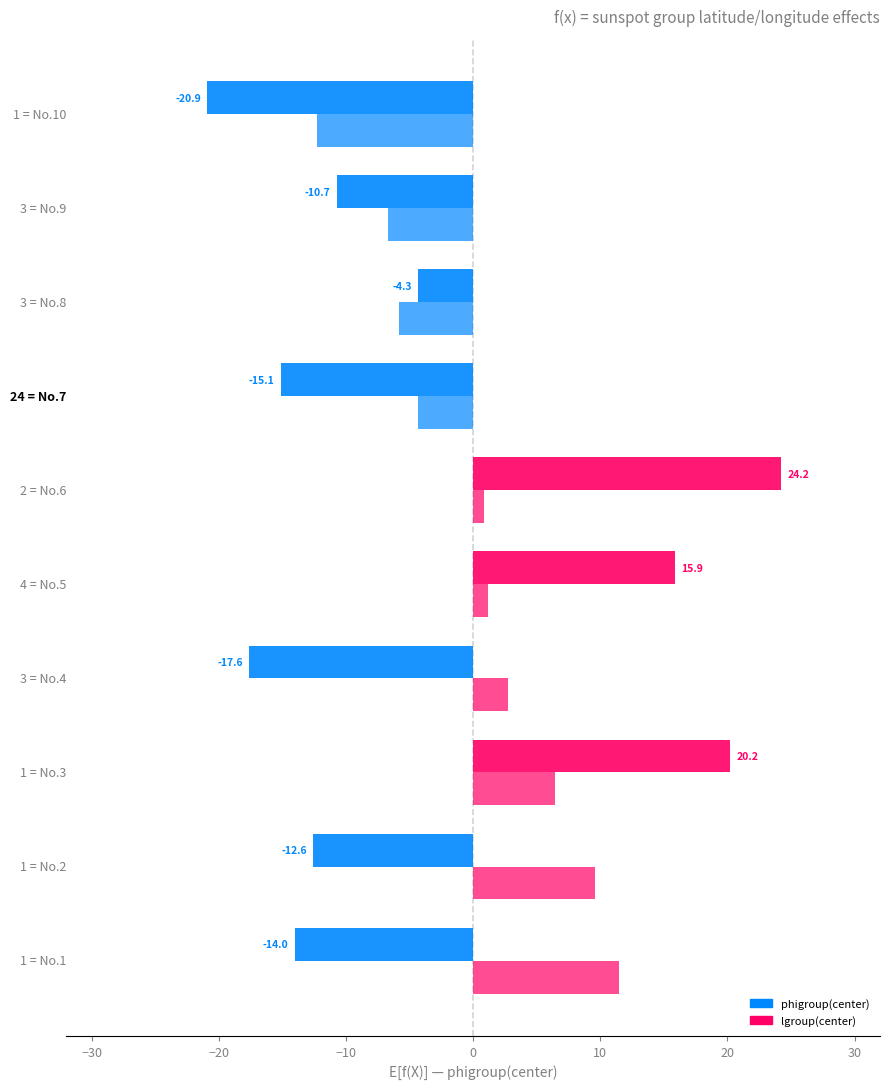

How many series are shown in this chart?

2